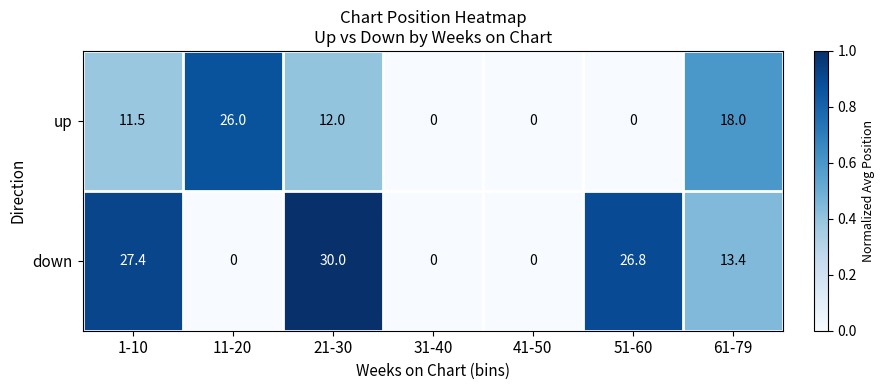

How many data points does each series have?

7